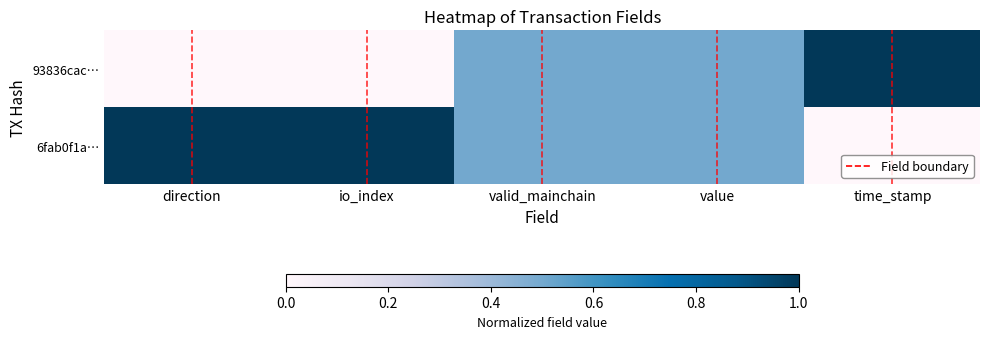

List the series in order of their overall mean, highest first.

6fab0f1a…, 93836cac…